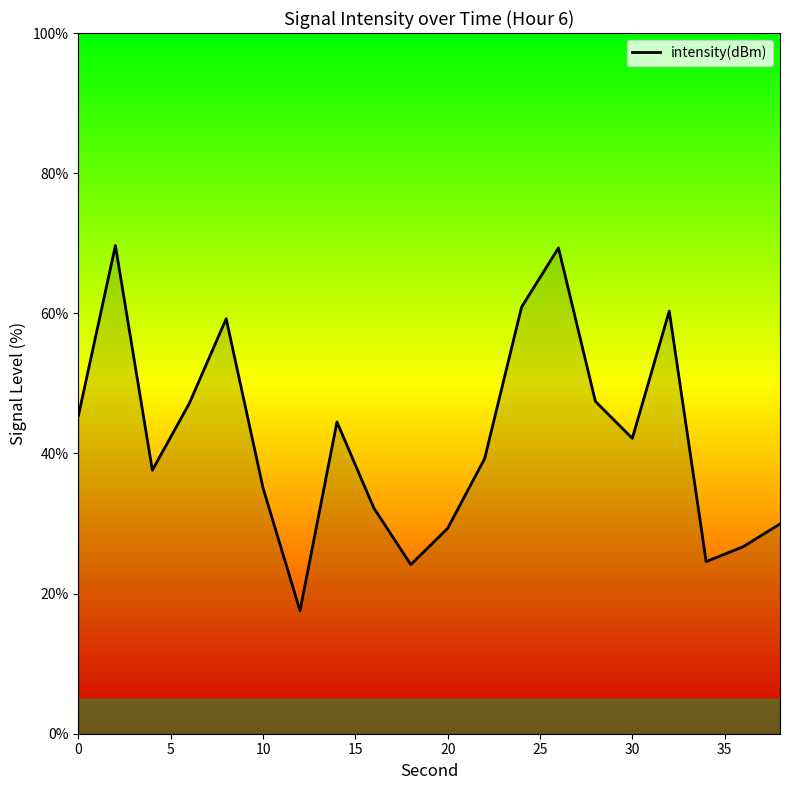

What is the smallest value displayed?

17.6